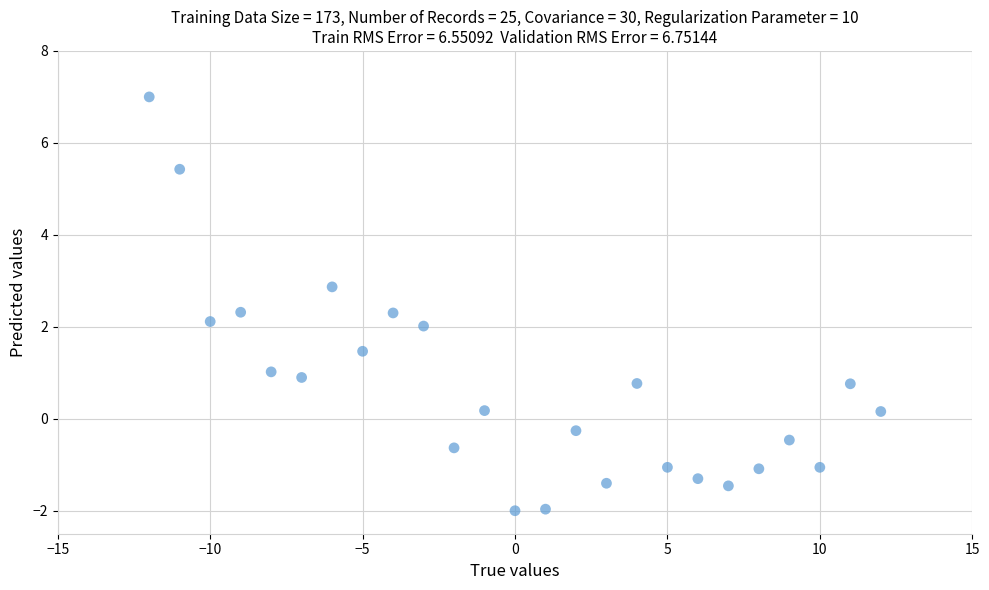

What is the range of Y values (max minus min)?

9.0